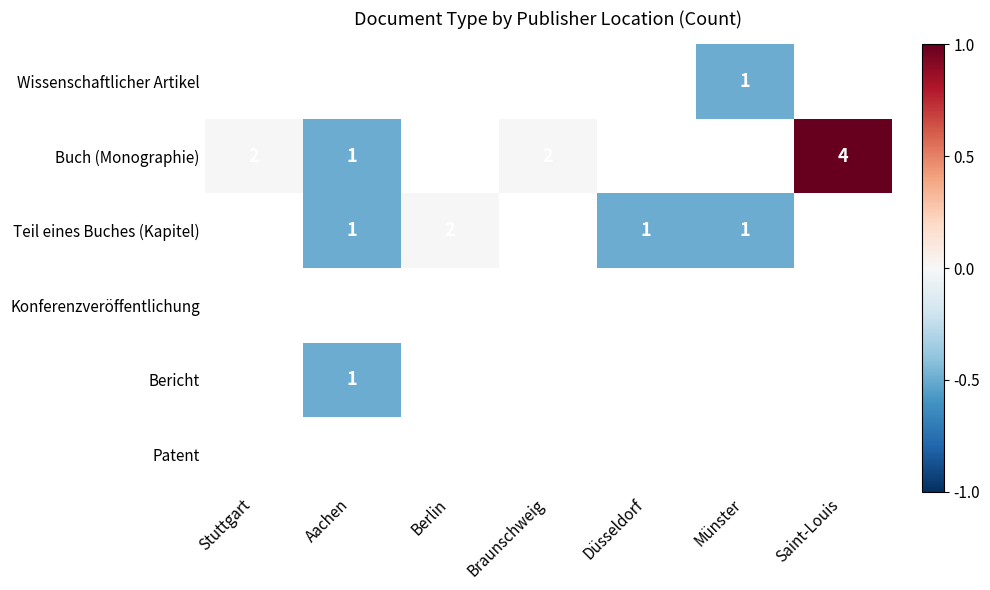

Is it true that Buch (Monographie) equals 0 at Aachen?

False